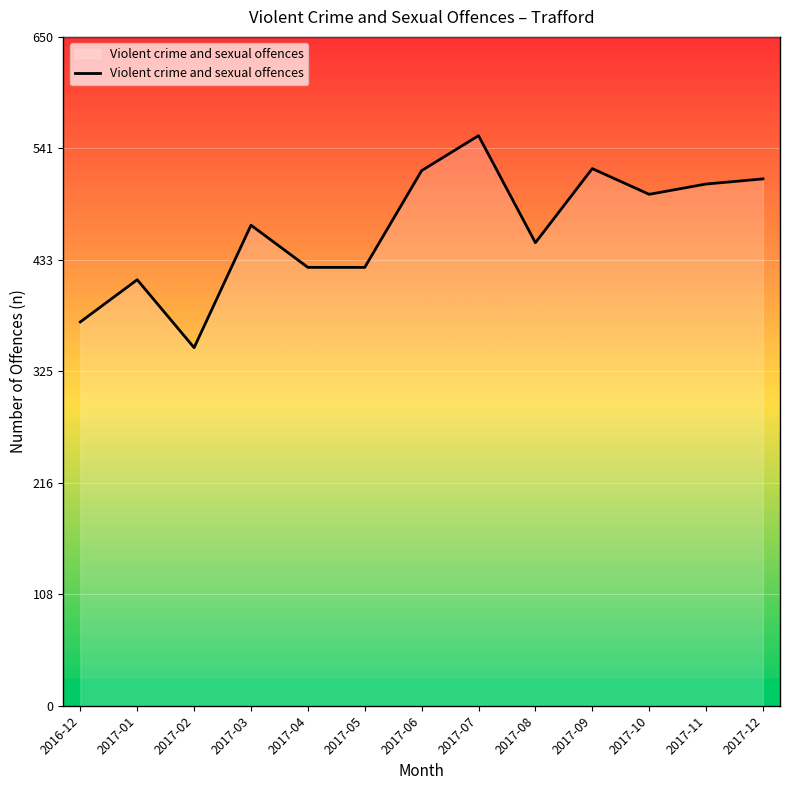

True or false: the data has more than 0 interior local peaks.

True